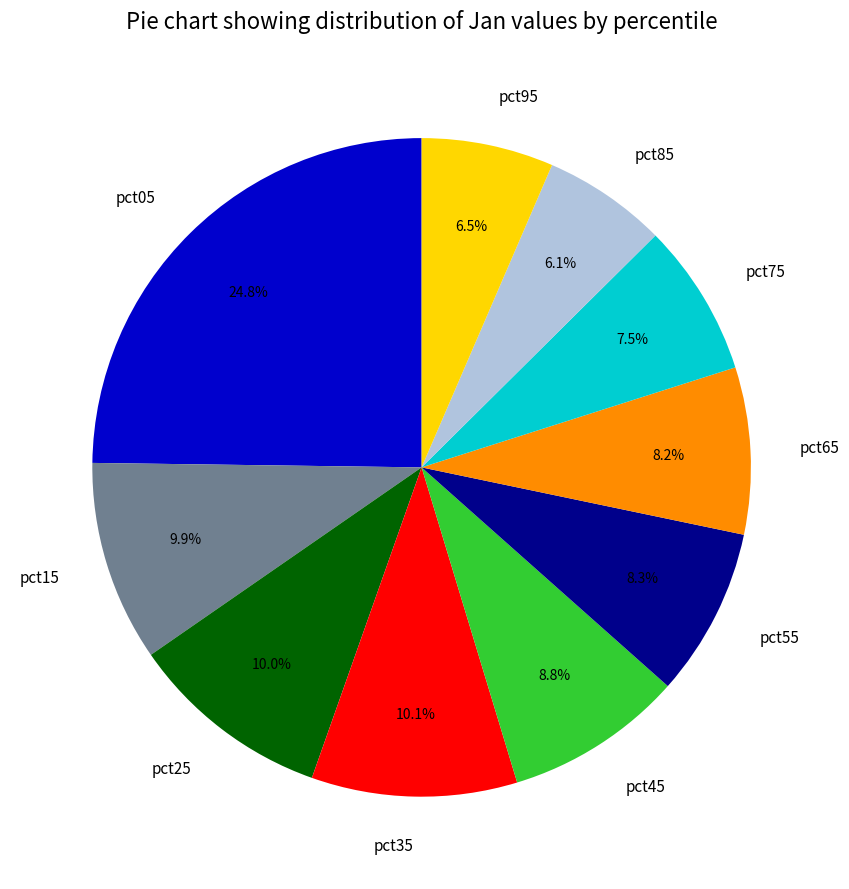

To the nearest percent, what percentage of the pie is pct55?

8%